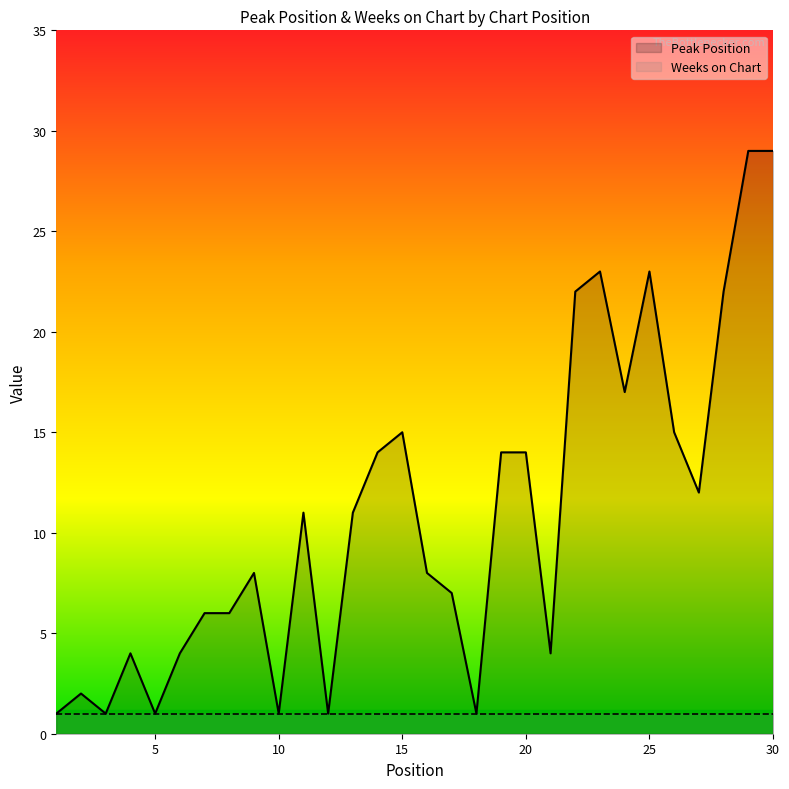

What is the difference between the maximum and second lowest values?

28